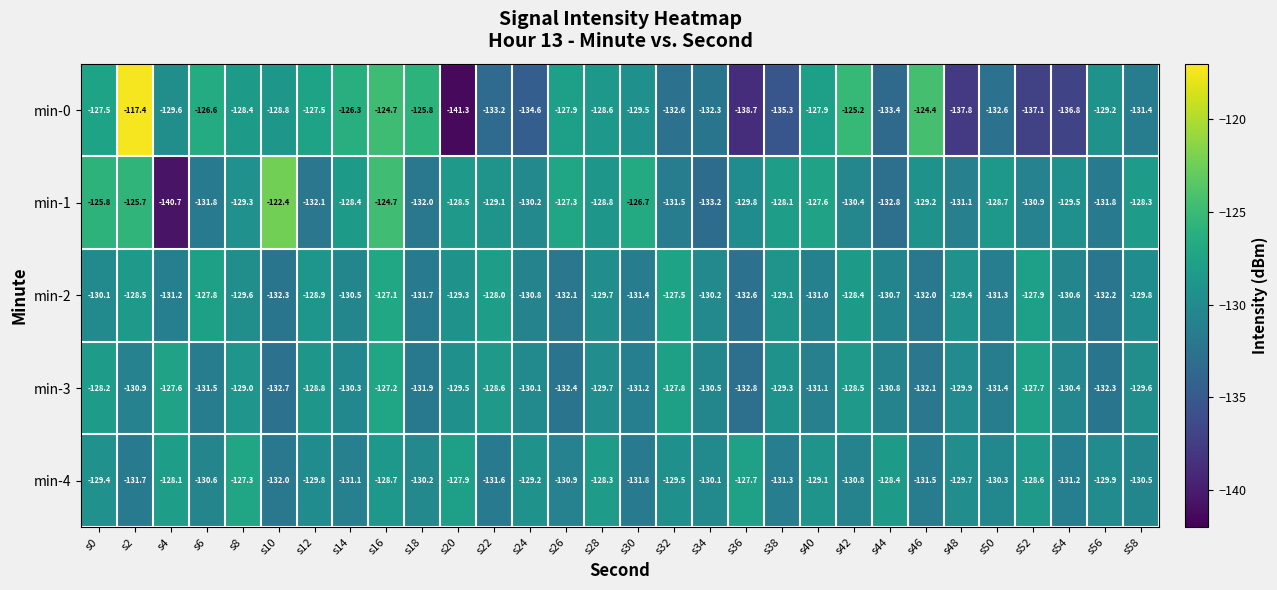

What is the approximate value of min-2 at s14?

-130.5